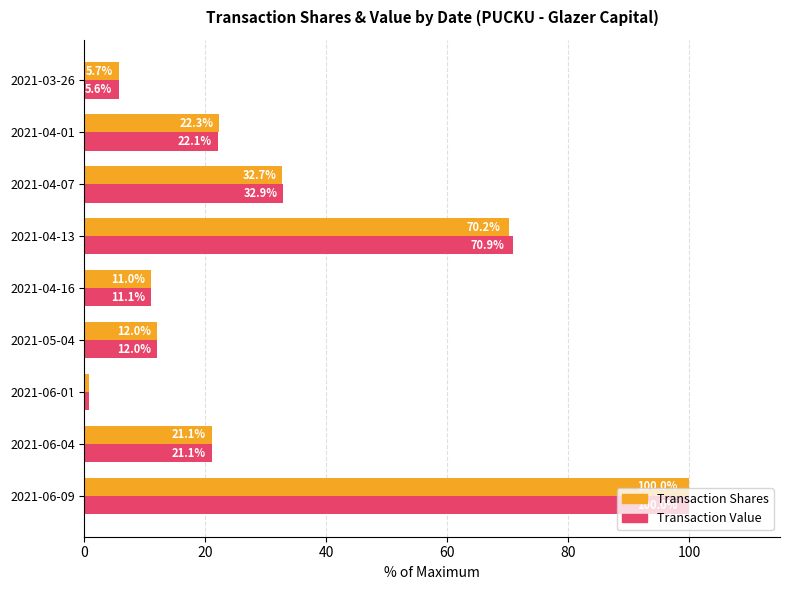

At which category does the chart reach its minimum across all series?

2021-06-01